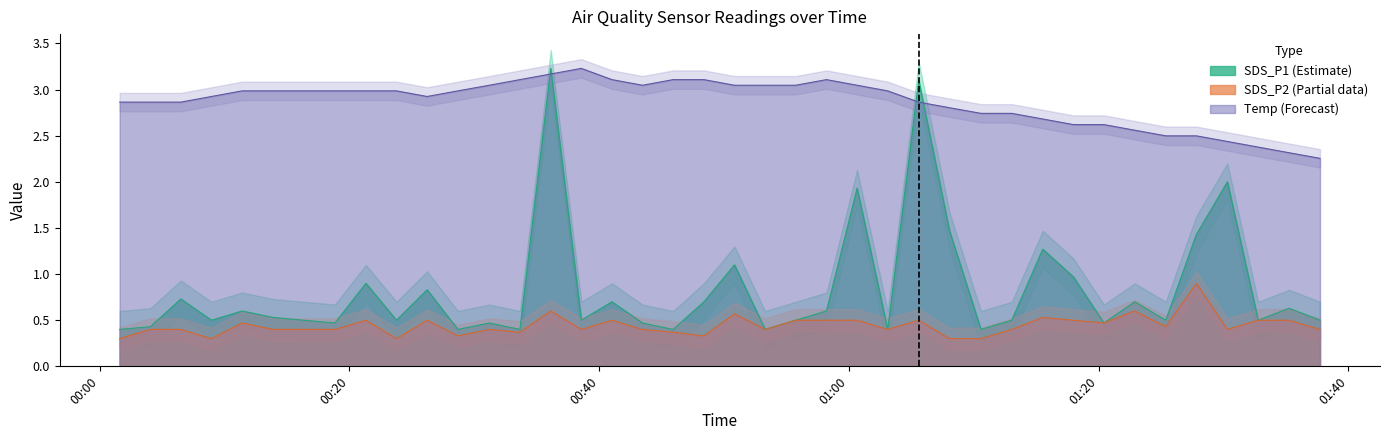

The SDS_P2 series shows 0.8 at 2023/03/11 01:15:31. True or false?

False